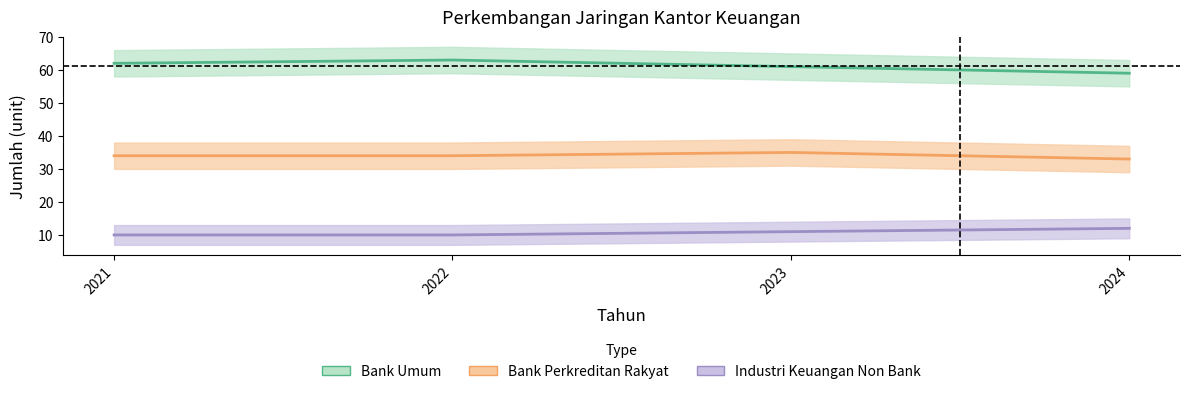

Reading left to right, extract all data points from this chart.

Bank Umum: 2021=62	2022=63	2023=61	2024=59
Bank Perkreditan Rakyat: 2021=34	2022=34	2023=35	2024=33
Industri Keuangan Non Bank: 2021=10	2022=10	2023=11	2024=12